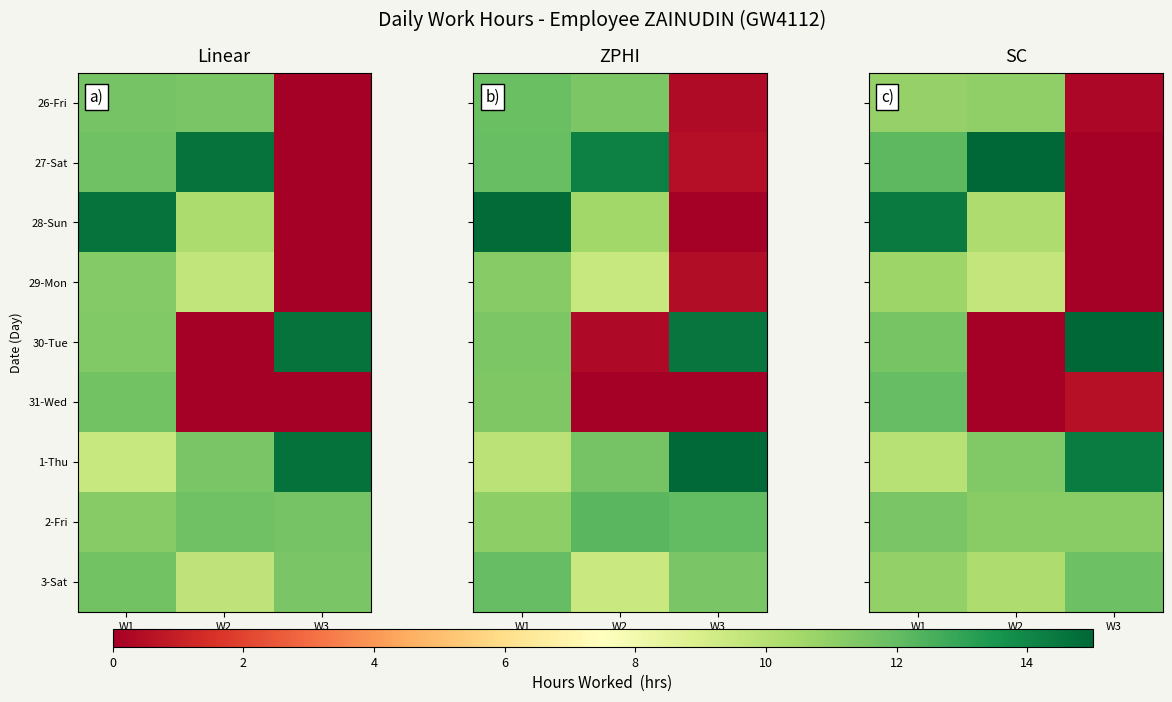

How many data points in 26-Fri are less than 10?

1